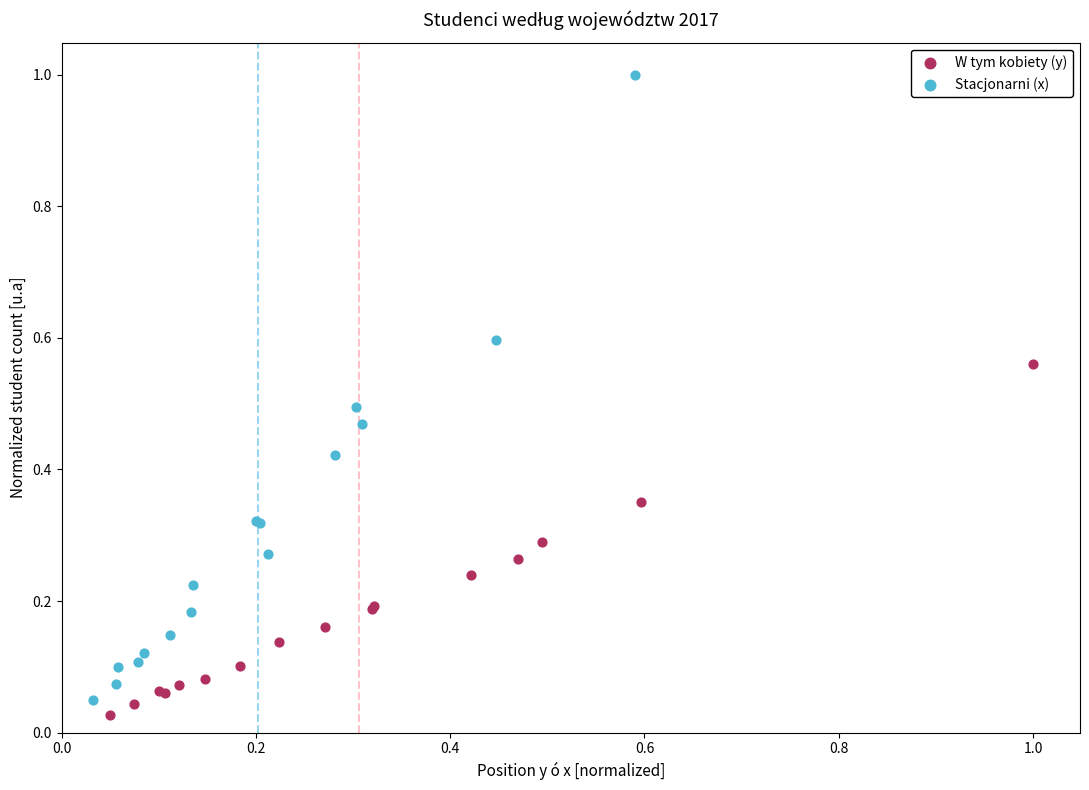

Which series contains the highest Y value?

Stacjonarni (x)